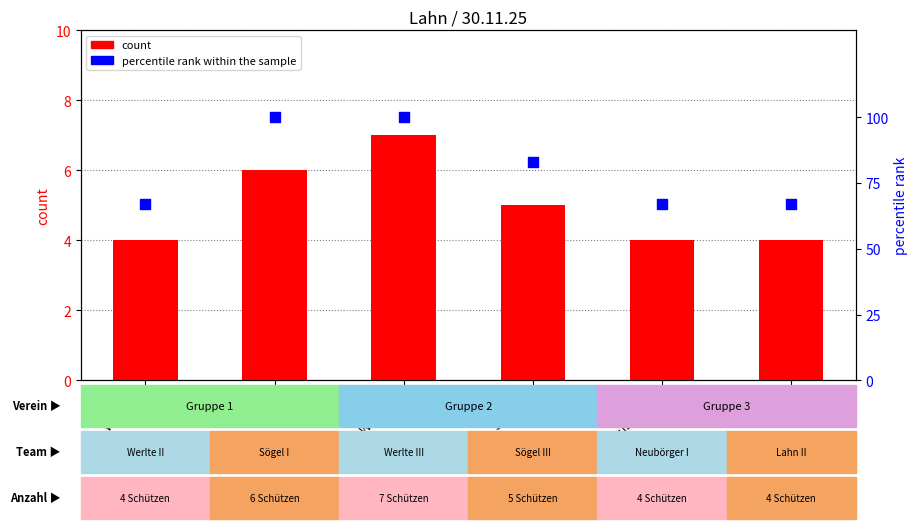

What is the total value across all series at Werlte II?

71